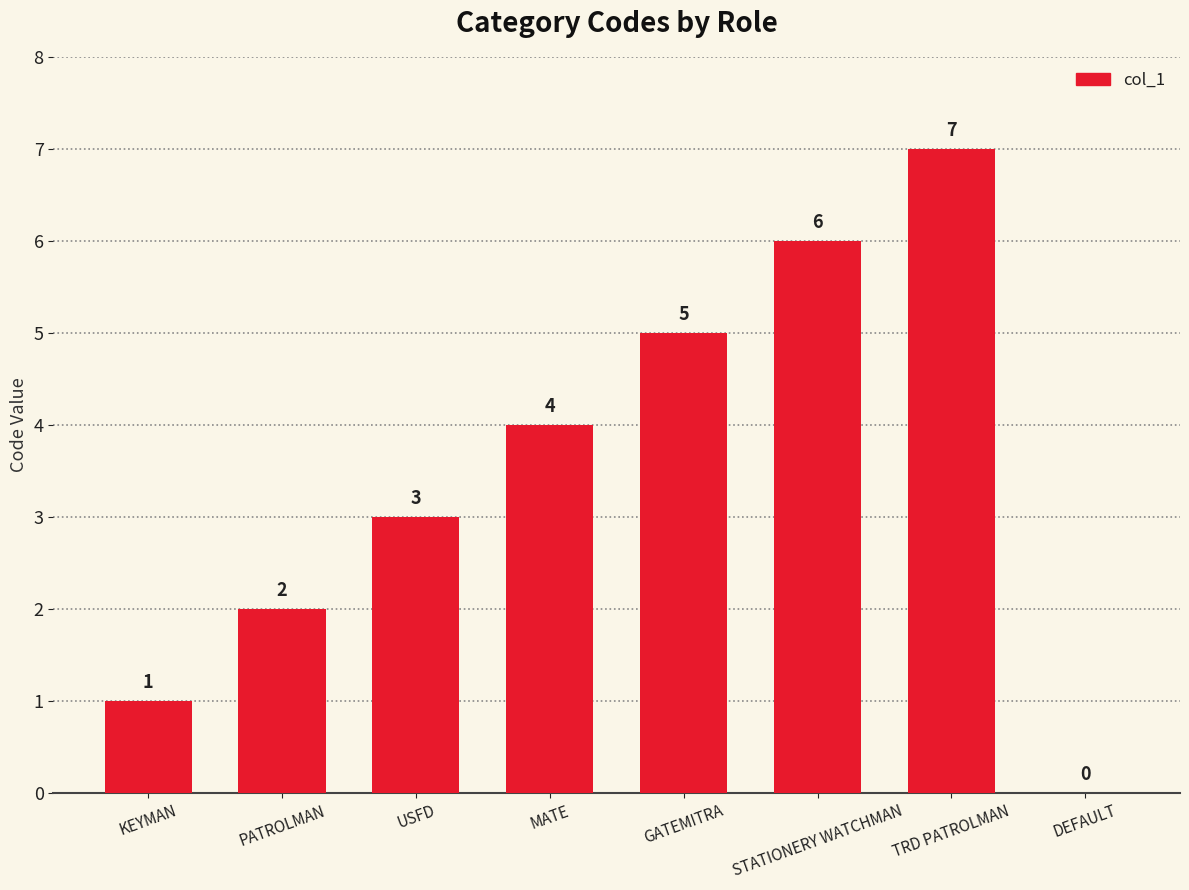

Which category has the highest value across all series?

TRD PATROLMAN